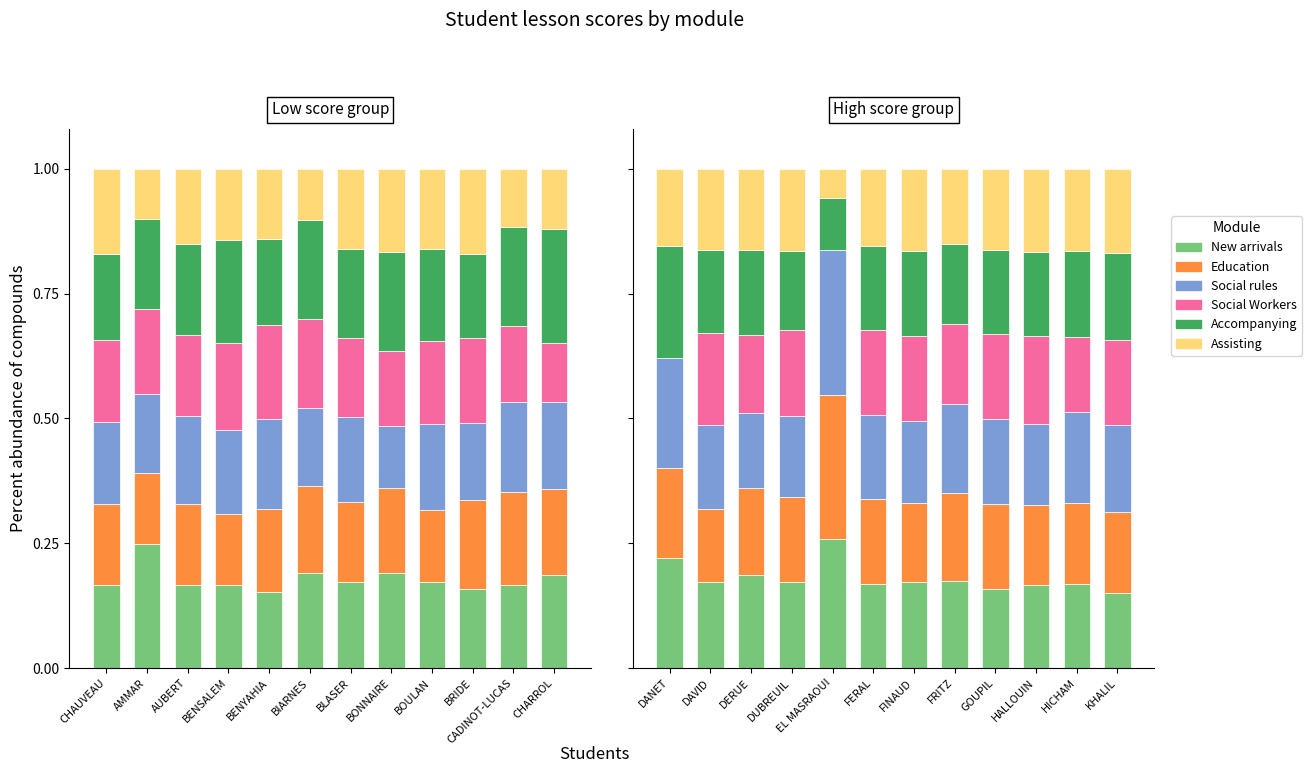

What is the highest value of the New arrivals series?

0.3